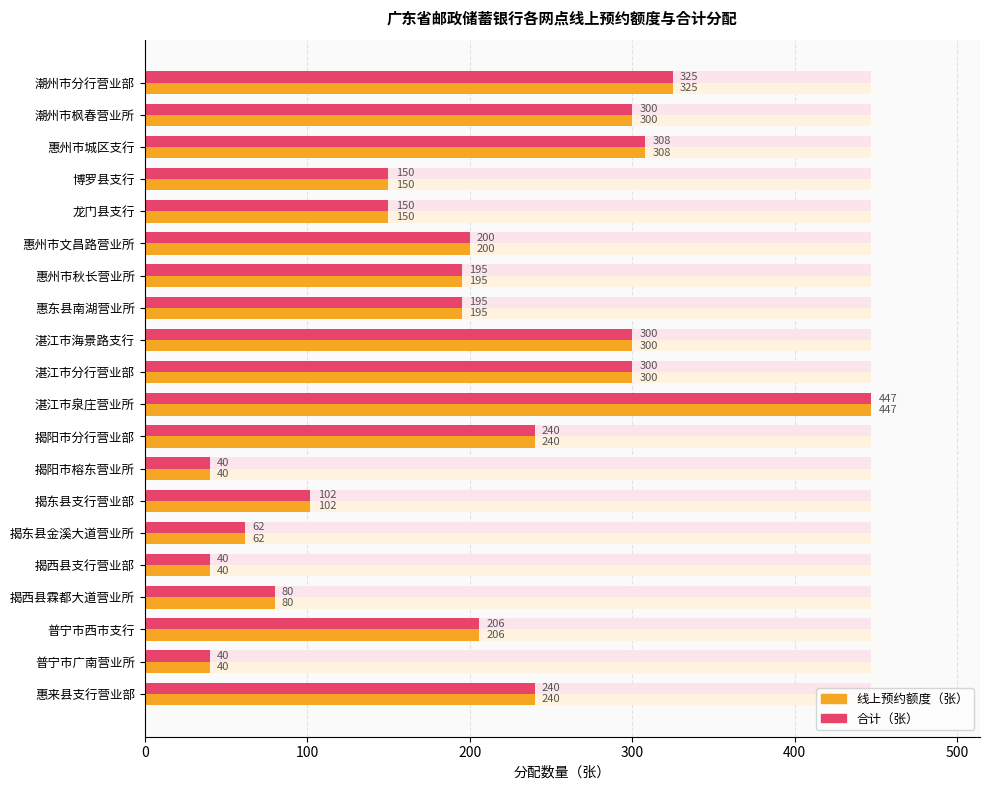

Which series has the largest range (max minus min)?

线上预约额度（张）